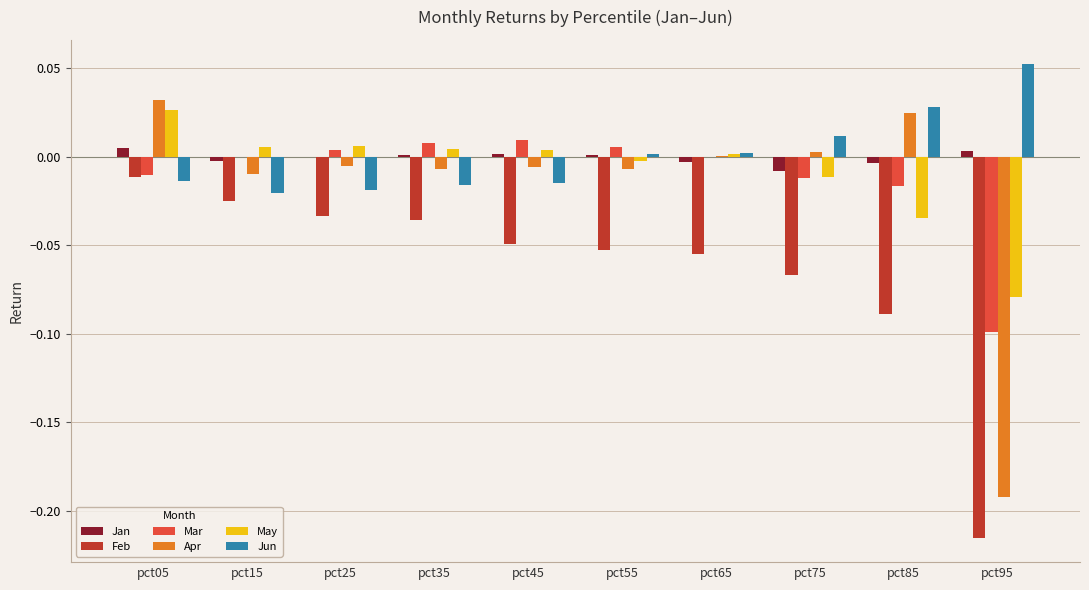

How many distinct data groups are displayed?

6